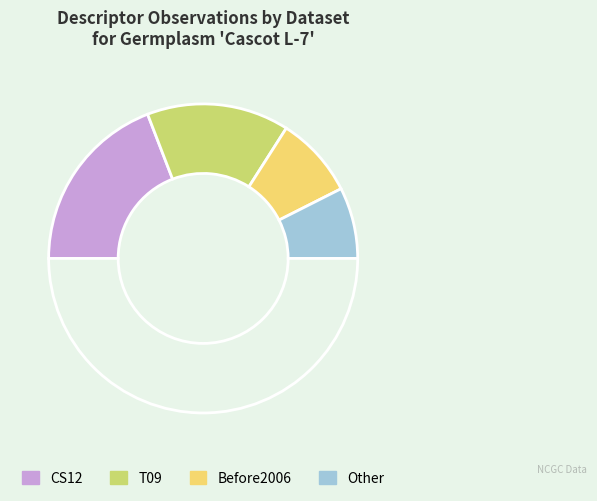

Count the number of slices in the pie.

5